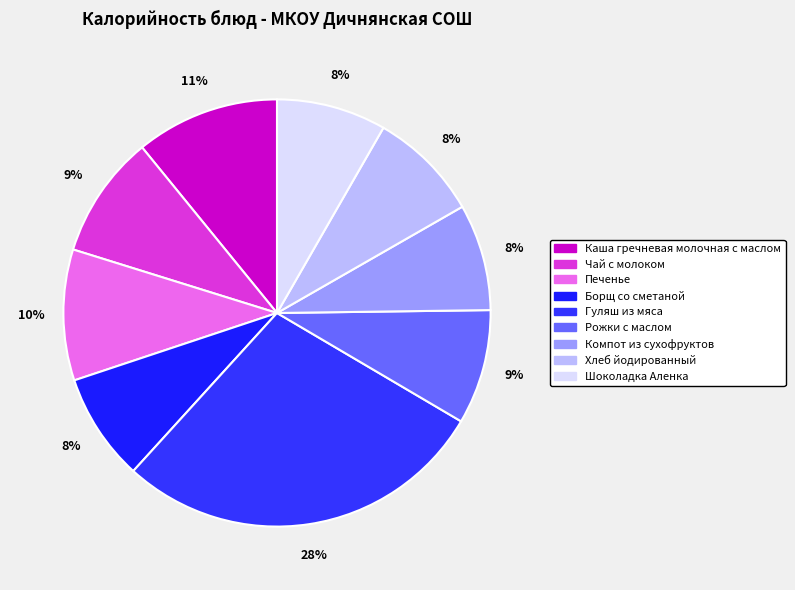

Is there any slice that represents more than half of the pie?

No